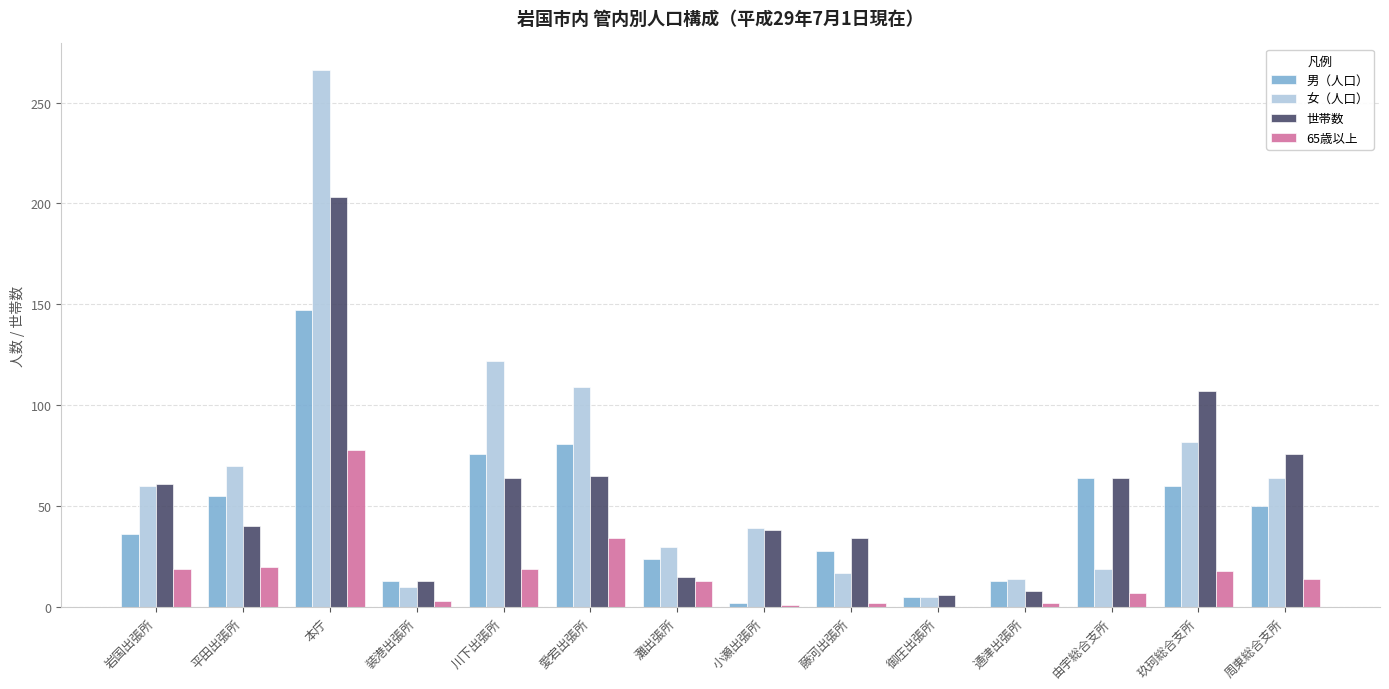

Does the chart contain stacked bars?

No